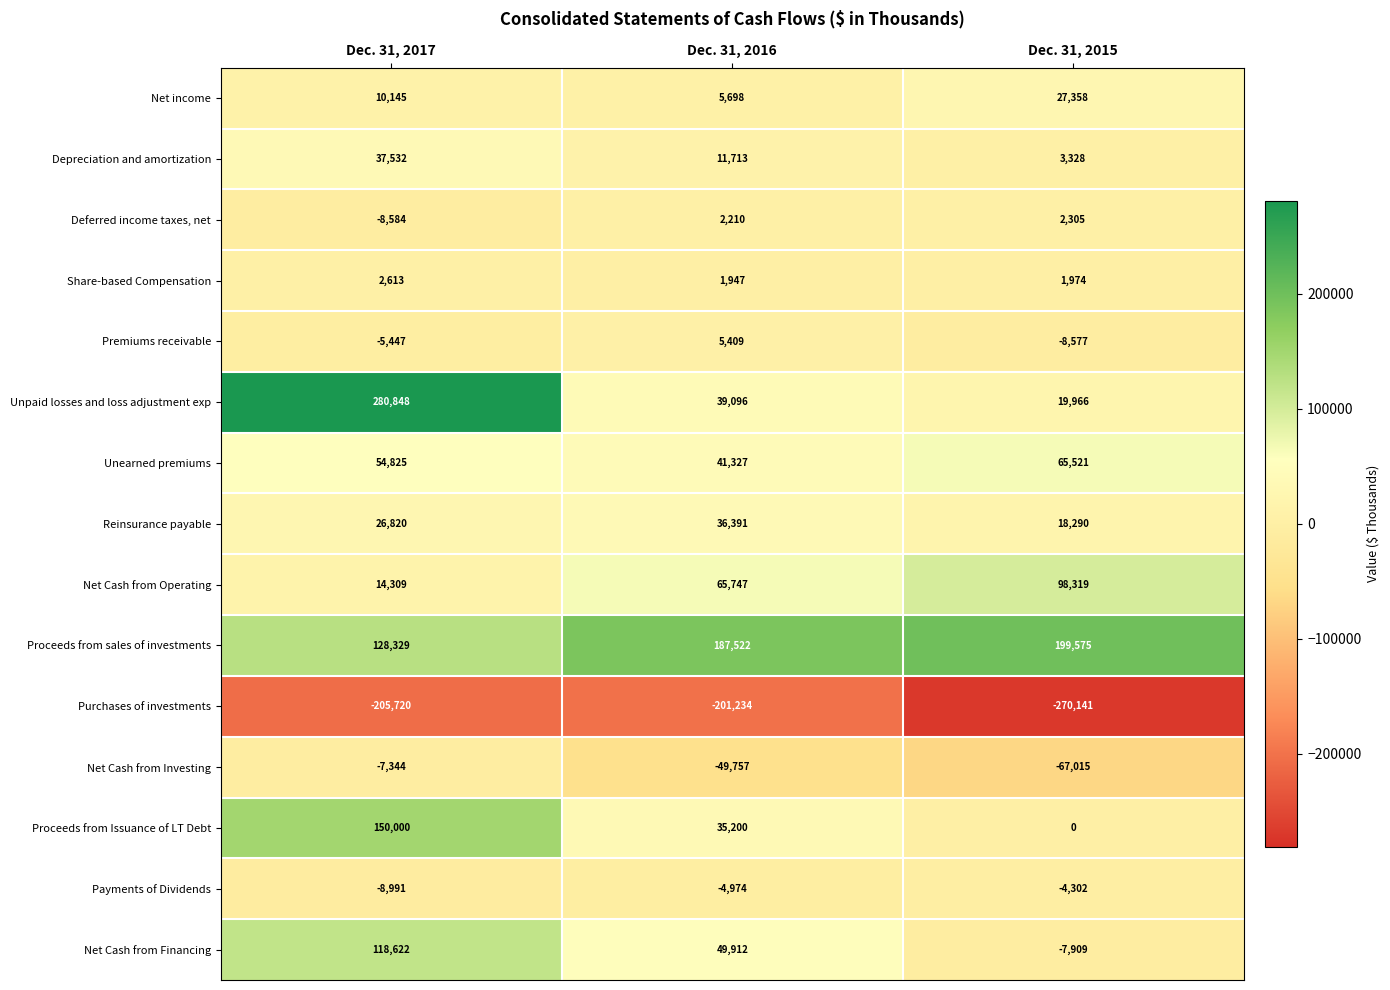

How many categories are shown in the chart?

3